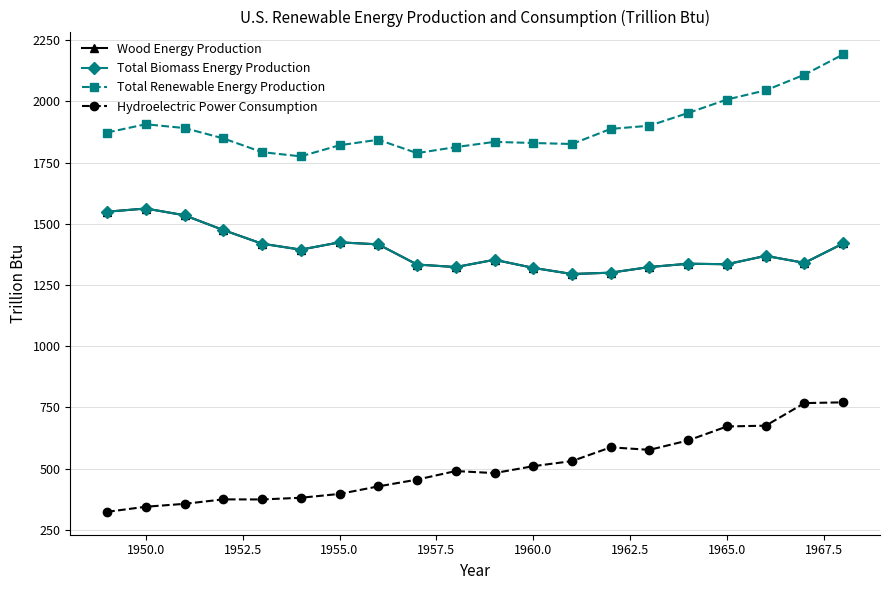

Is this an area chart (filled region under the line)?

No